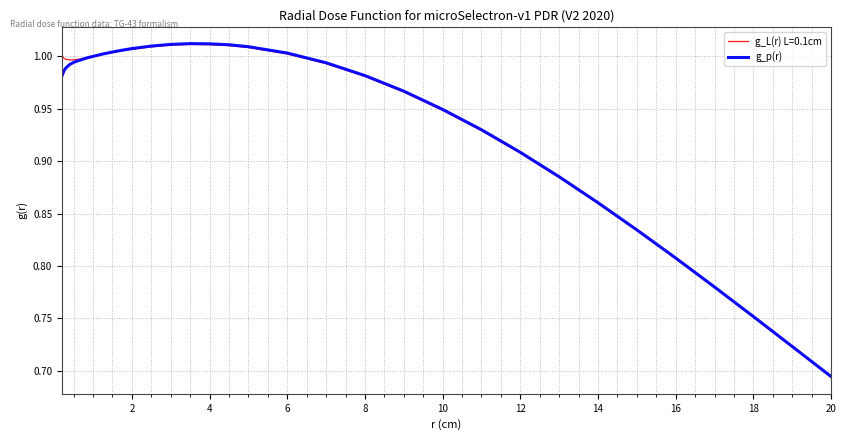

Which series has the largest range (max minus min)?

g_p(r)